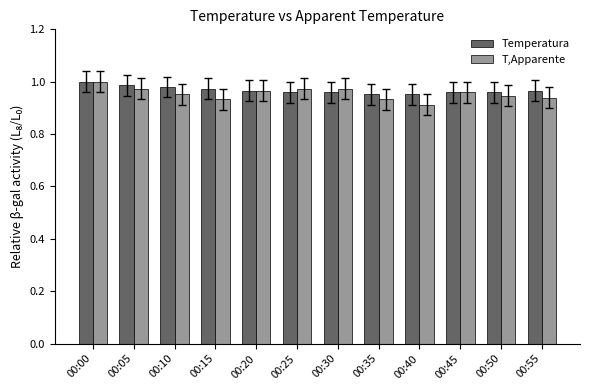

Rank the series by their average value, from lowest to highest.

T,Apparente, Temperatura